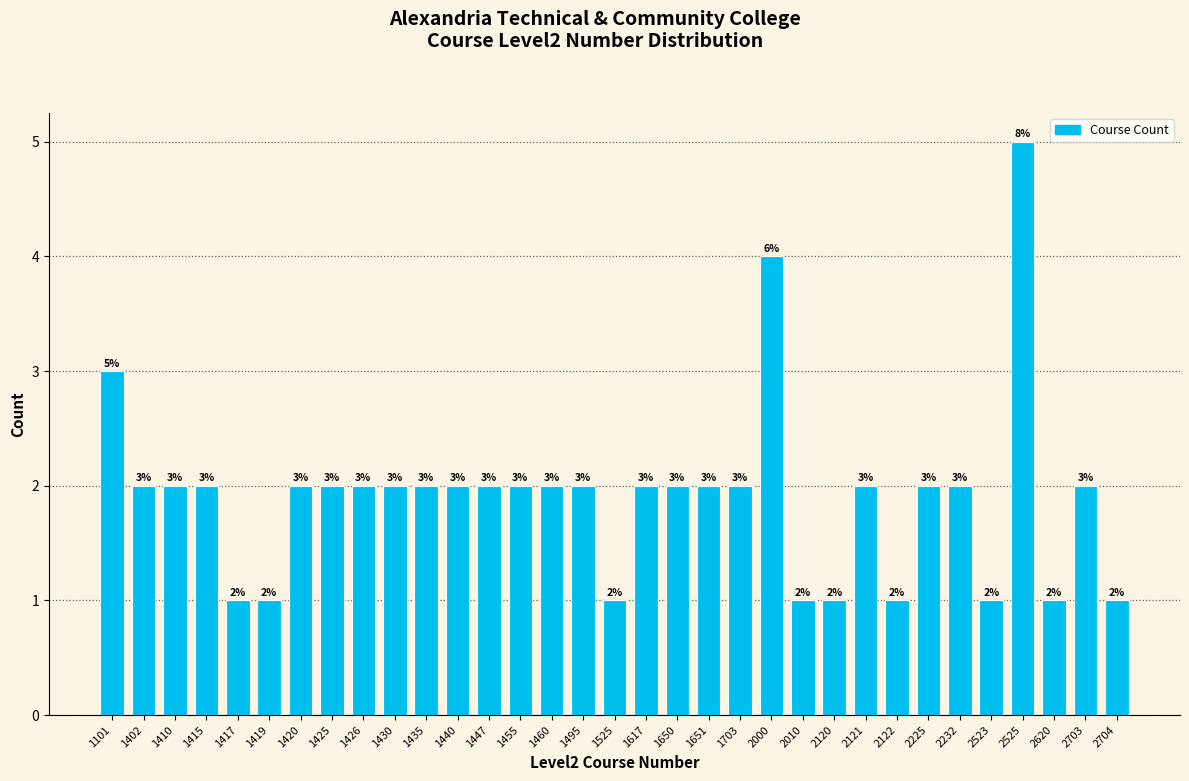

Reading left to right, extract all data points from this chart.

3	2	2	2	1	1	2	2	2	2	2	2	2	2	2	2	1	2	2	2	2	4	1	1	2	1	2	2	1	5	1	2	1